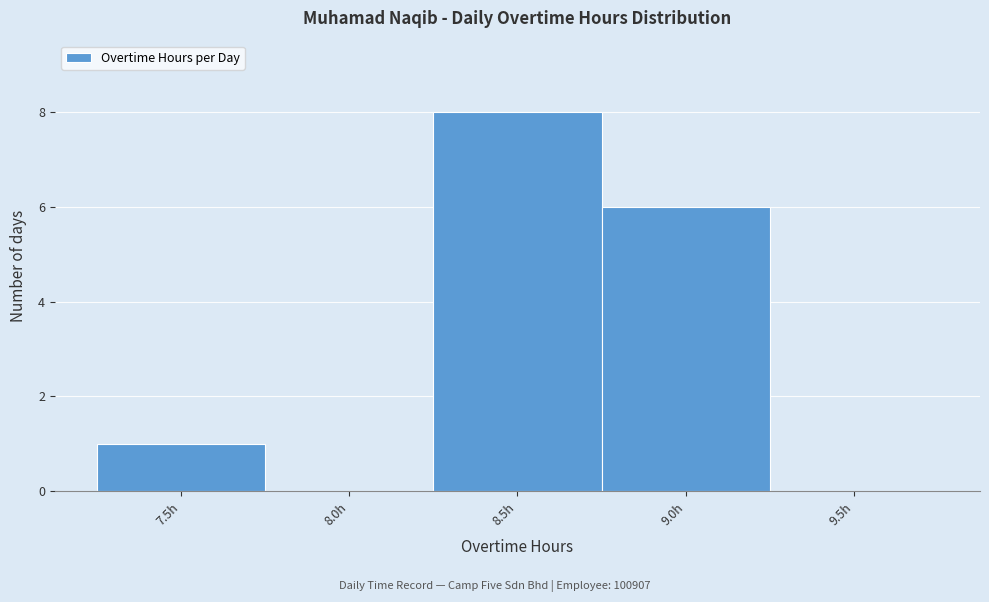

Reading left to right, transcribe all the data shown in this chart.

7.5h=1	8.0h=0	8.5h=8	9.0h=6	9.5h=0